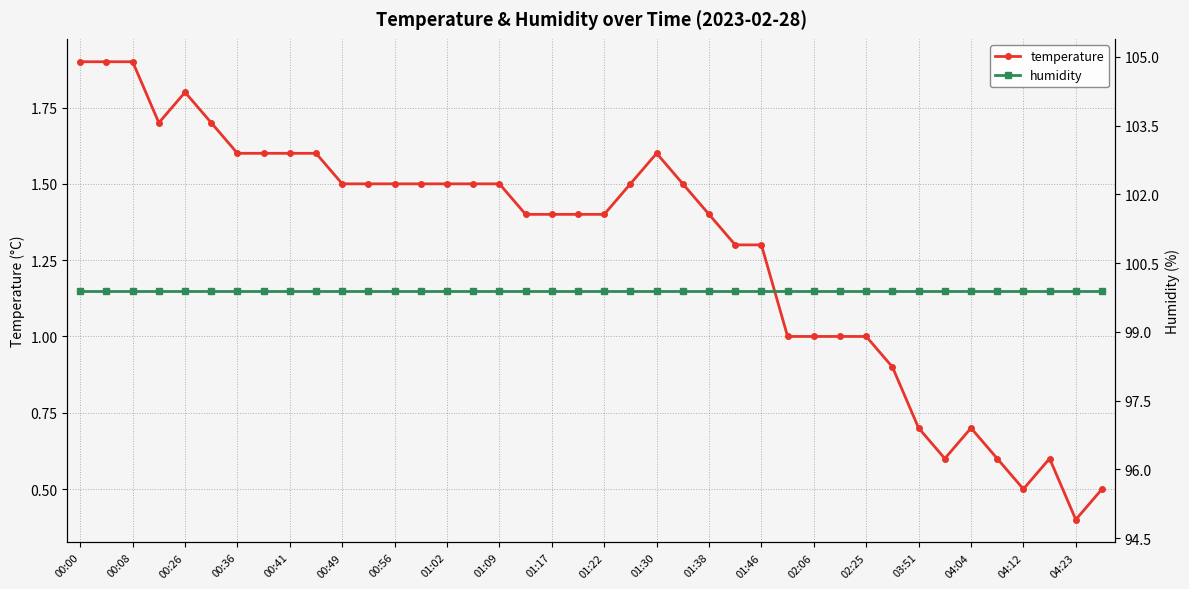

Does the chart have visible grid lines?

Yes